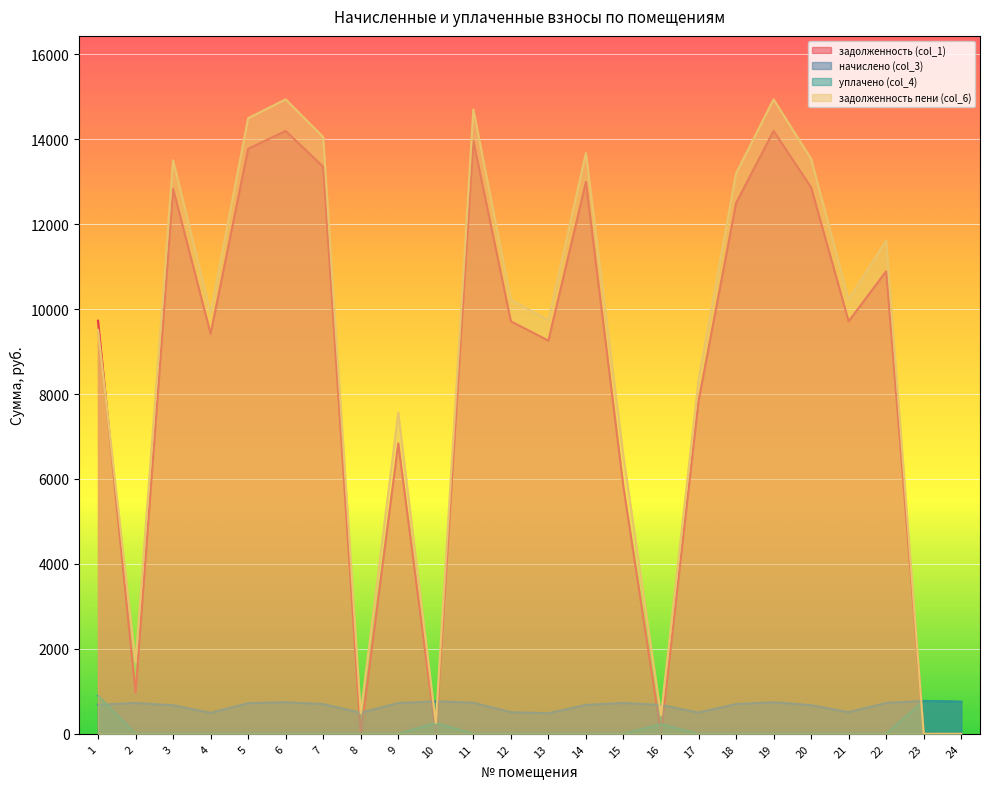

How many interior local valleys does the задолженность (col_1) series have?

7